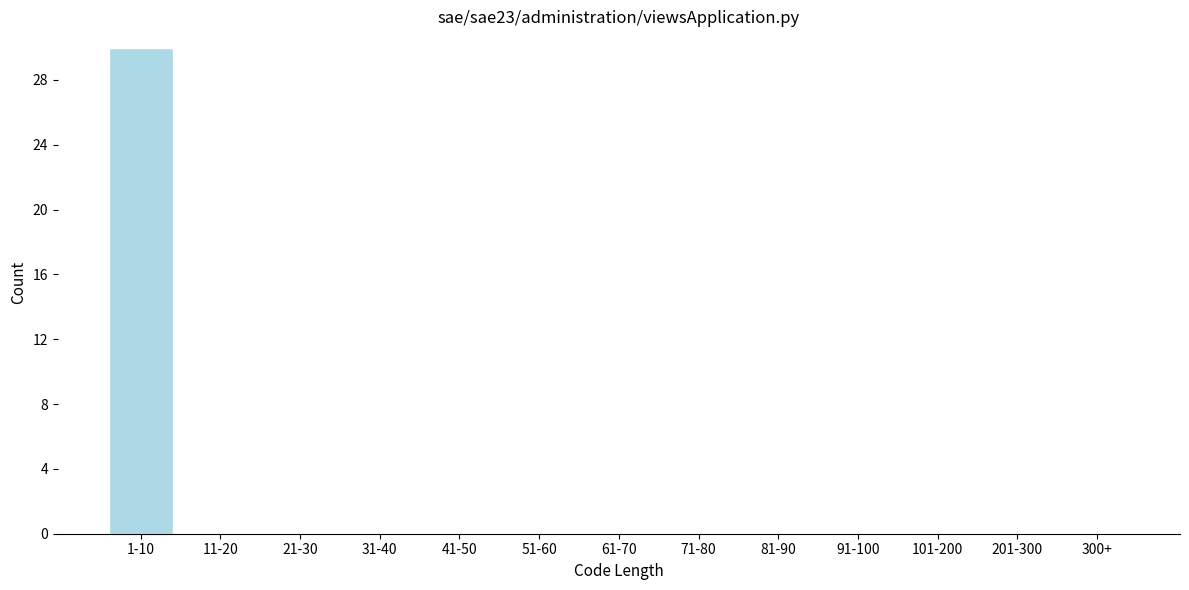

Reading left to right, what are all the values shown in this chart?

1-10=30	11-20=0	21-30=0	31-40=0	41-50=0	51-60=0	61-70=0	71-80=0	81-90=0	91-100=0	101-200=0	201-300=0	300+=0